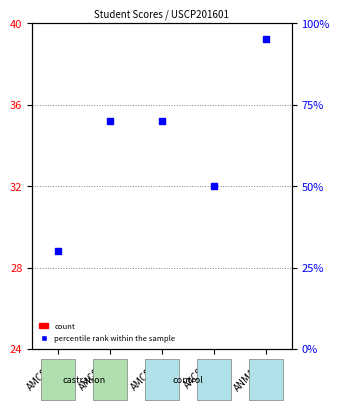

At how many categories does at least one series exceed -1?

5